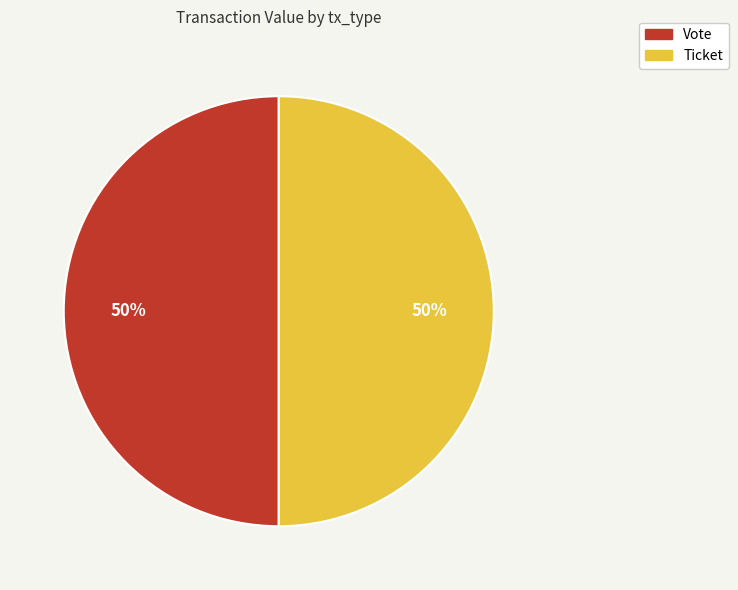

To the nearest percent, what is the average slice percentage?

50%